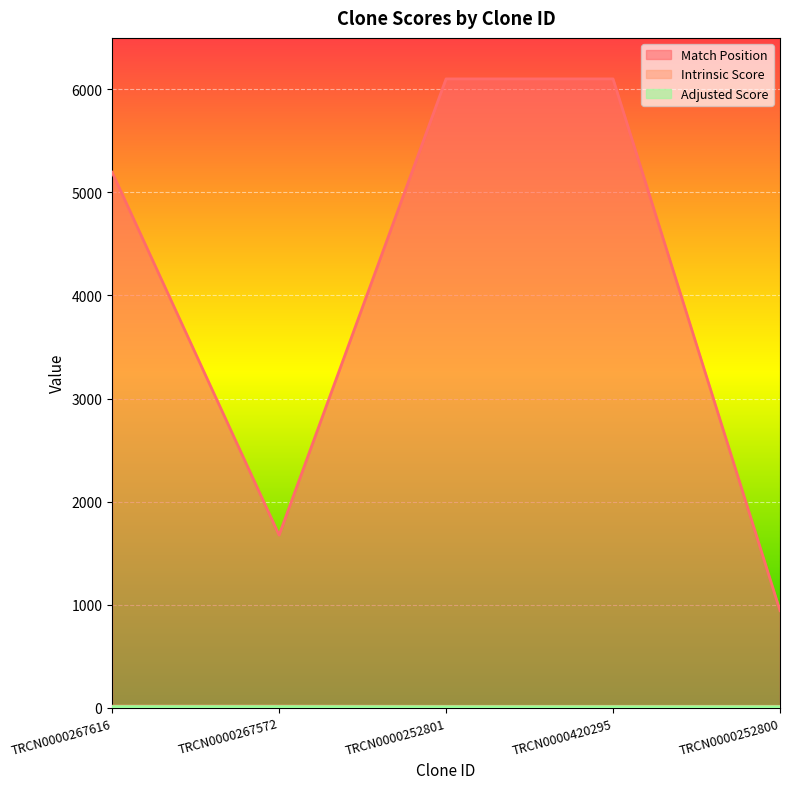

What position from the left is TRCN0000252800?

5